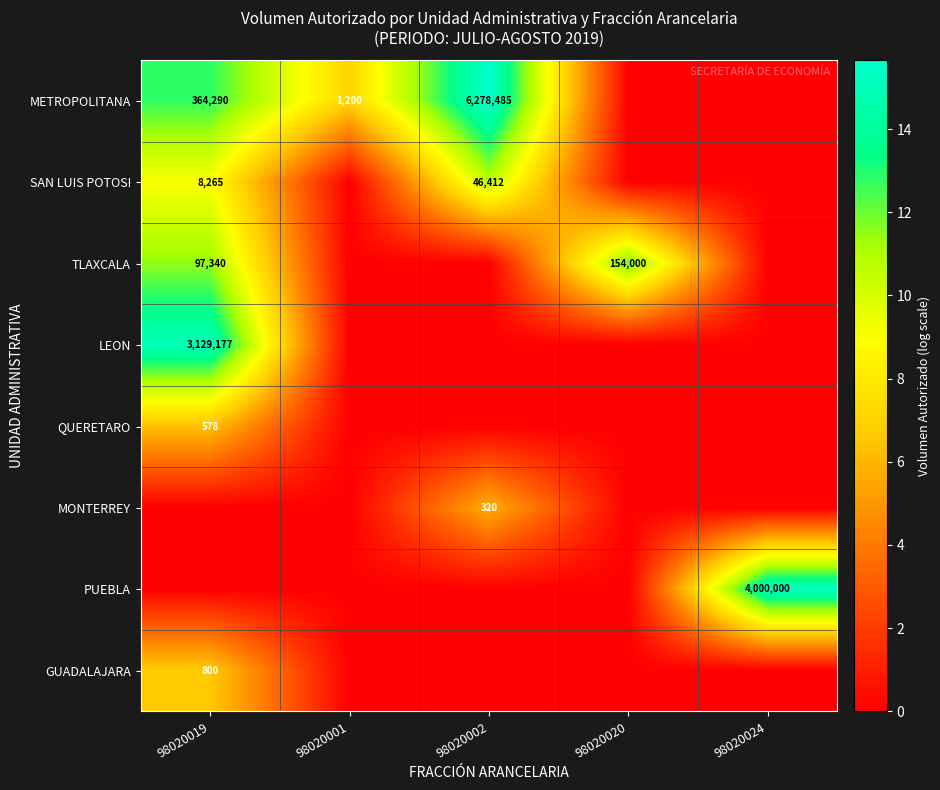

The QUERETARO series shows 578 at 98020019. True or false?

True